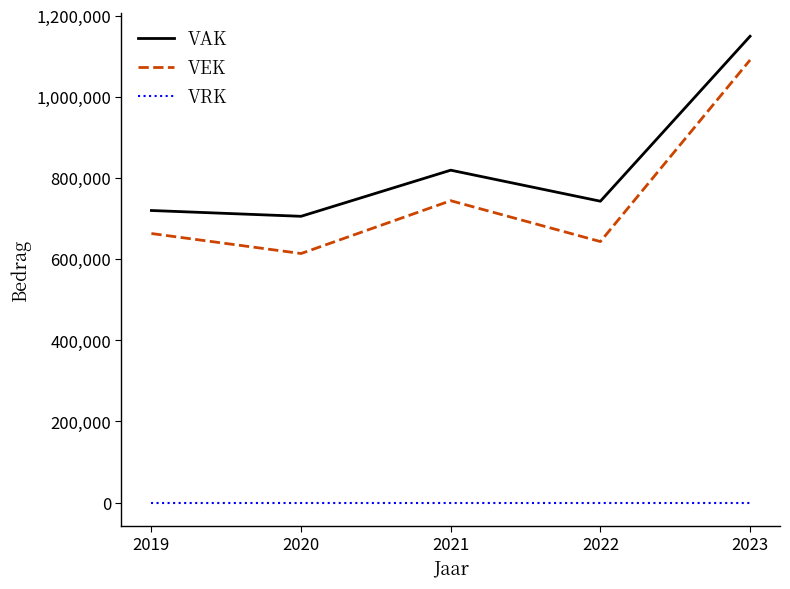

True or false: VAK and VRK cross at least once.

False